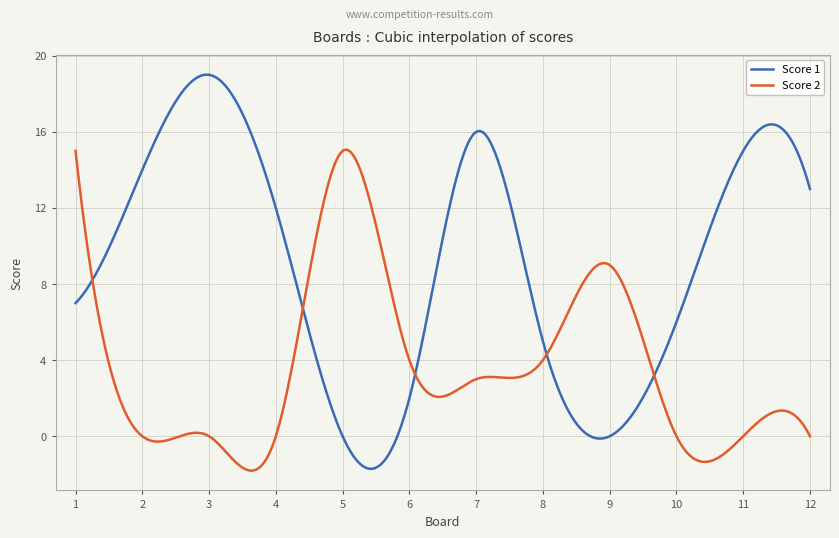

What is the maximum value shown in the chart?

19.0